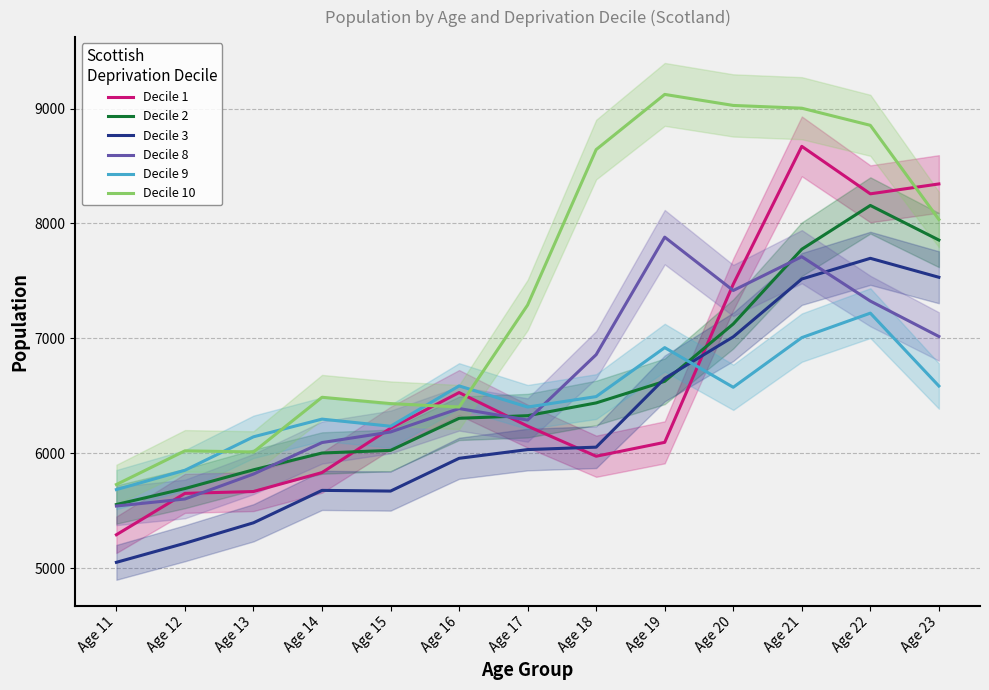

What is the difference between the maximum and minimum values in the Decile 8 series?

2339